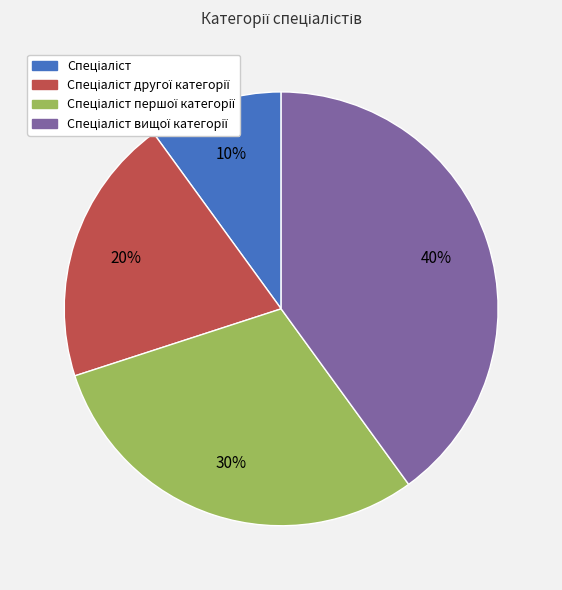

To the nearest percent, what is the difference between the largest and smallest slice percentages?

30%